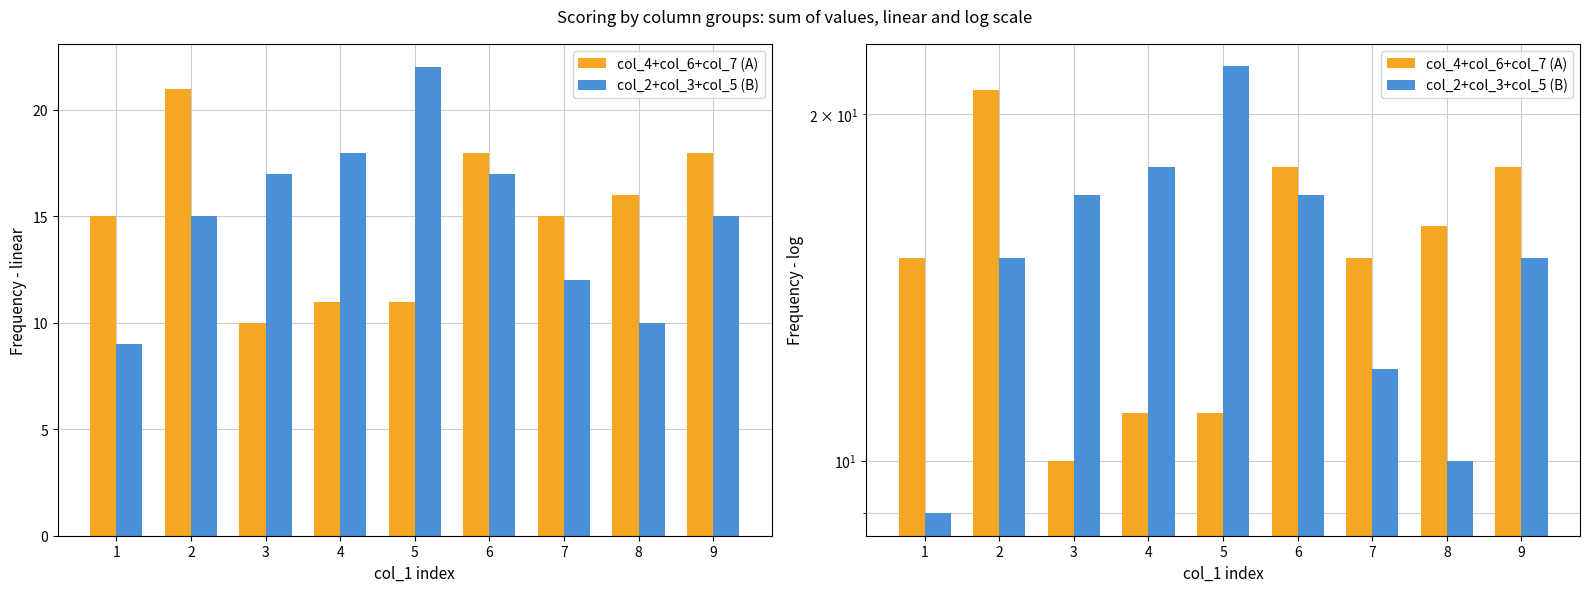

What is the difference between the col_4+col_6+col_7 (A) values at 1 and 5?

4